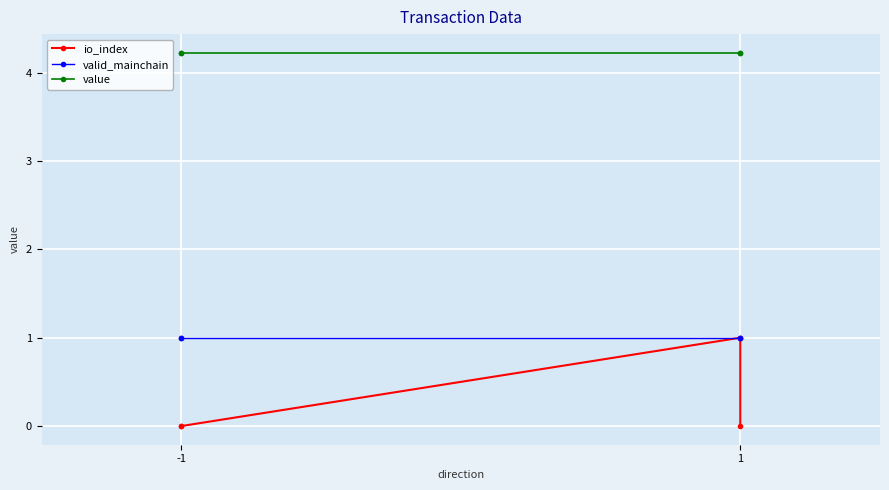

Which series has the widest spread of values?

io_index